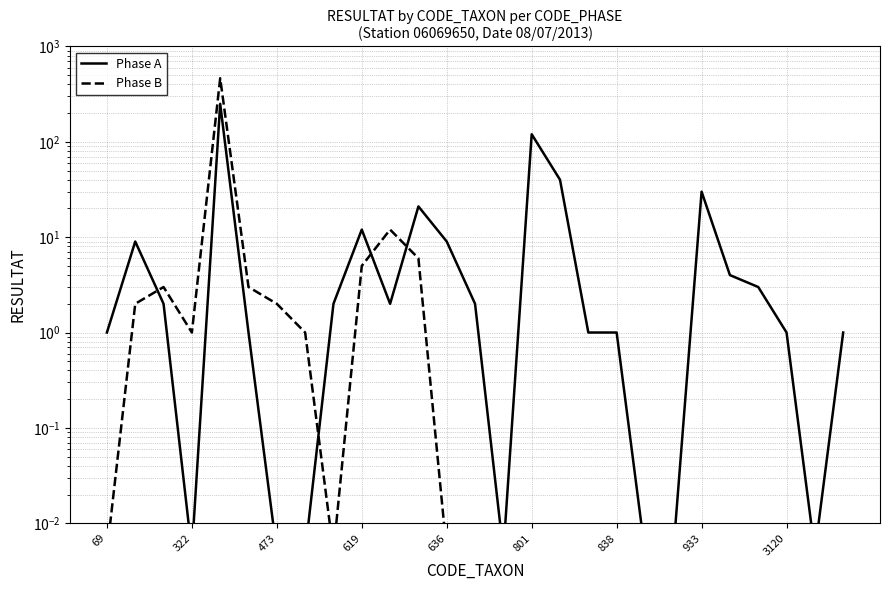

How many lines are shown in the chart?

2